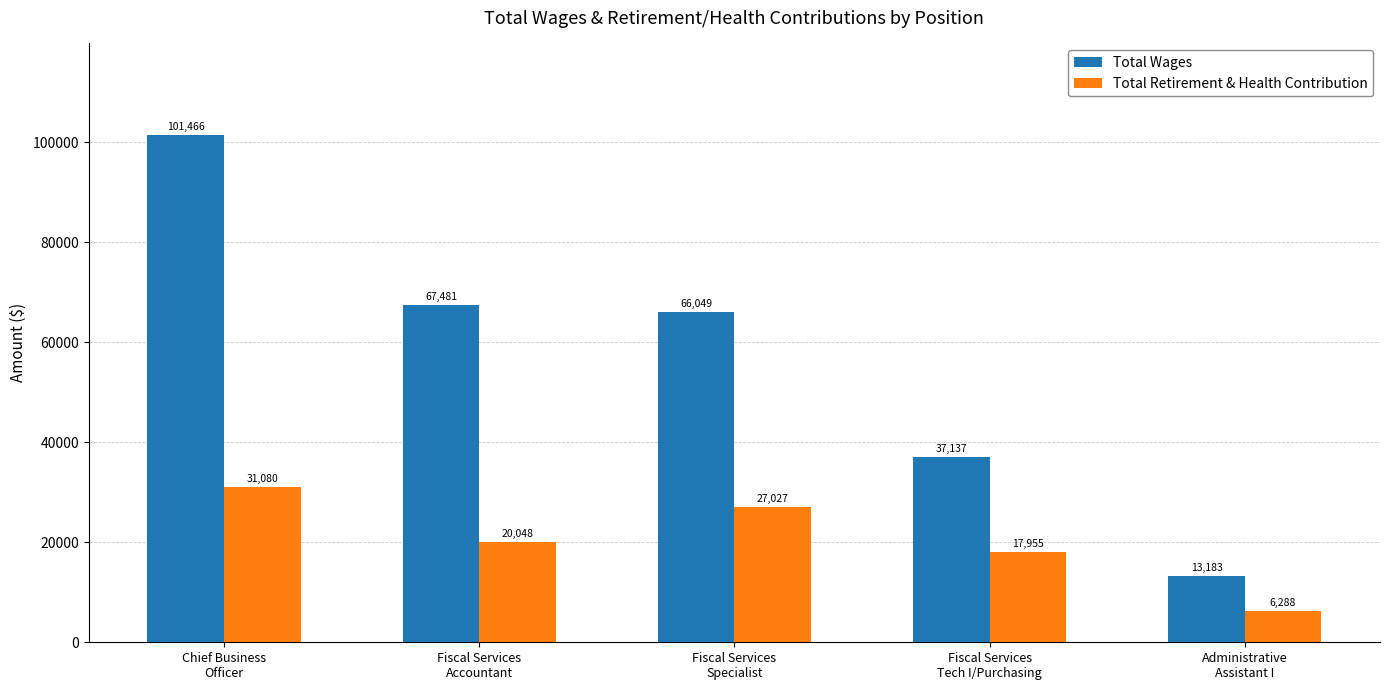

What is the sum of the Total Wages values at Fiscal Services
Tech I/Purchasing and Chief Business
Officer?

138603